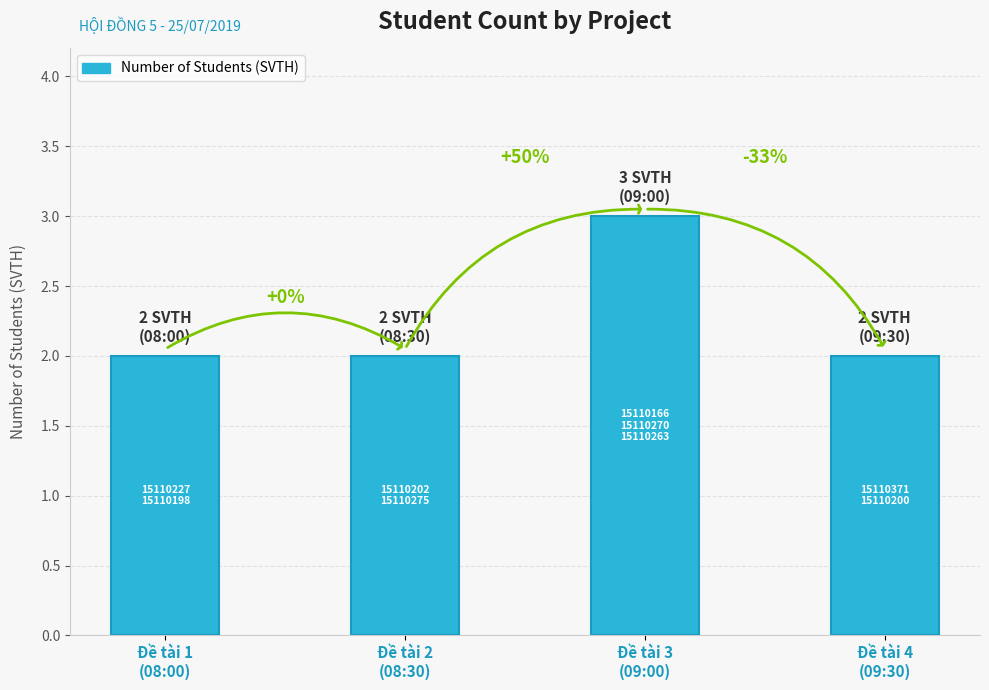

How many bars are there in total?

4